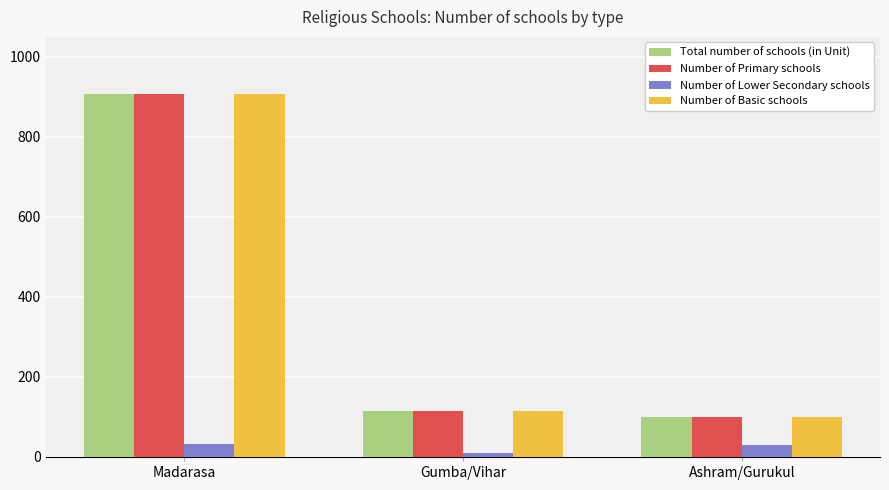

Is the value of Number of Basic schools at Madarasa greater than the value of Total number of schools (in Unit) at Gumba/Vihar?

Yes